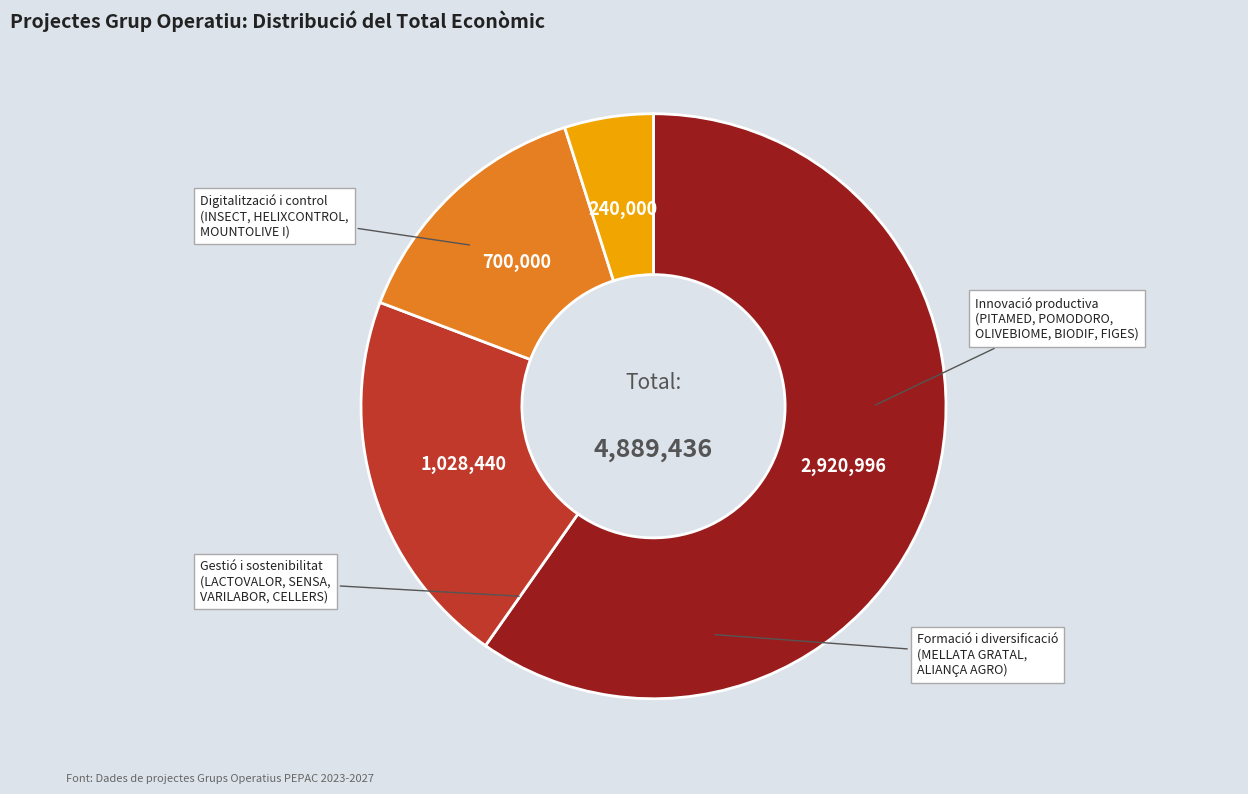

Count the number of slices in the pie.

4